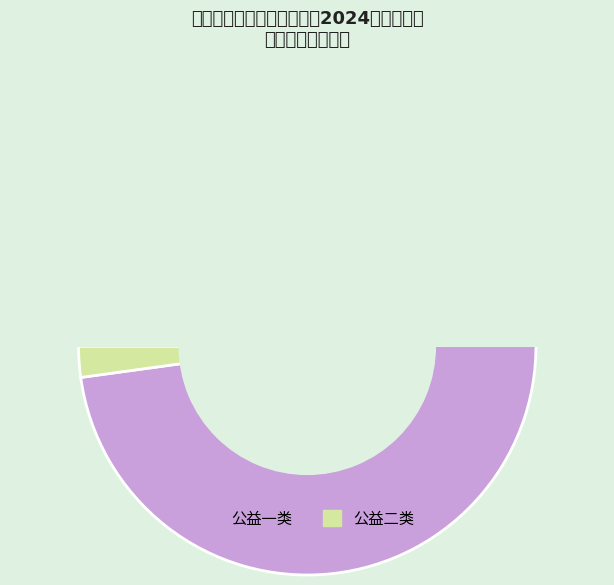

Which has a higher value, 公益一类 or 公益二类?

公益一类